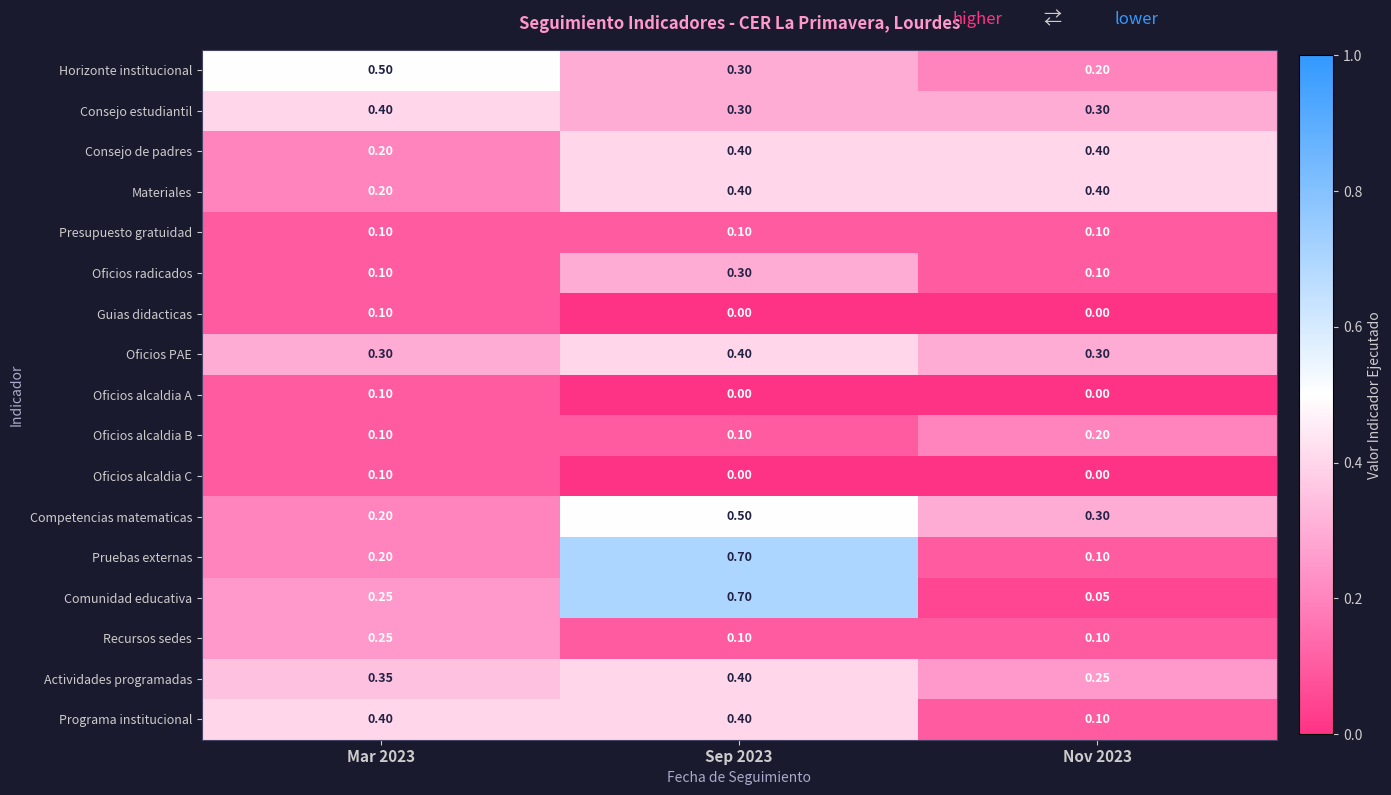

Between Sep 2023 and Nov 2023, which series saw the biggest shift?

Comunidad educativa